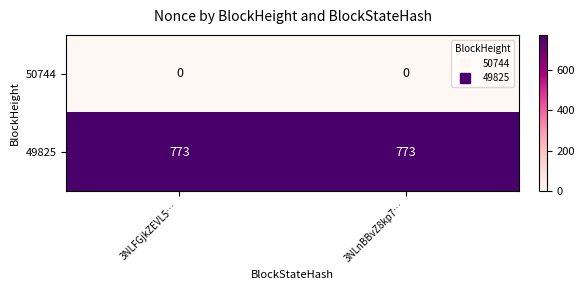

Reading left to right, list all the values displayed in this chart.

50744: 0	0
49825: 773	773